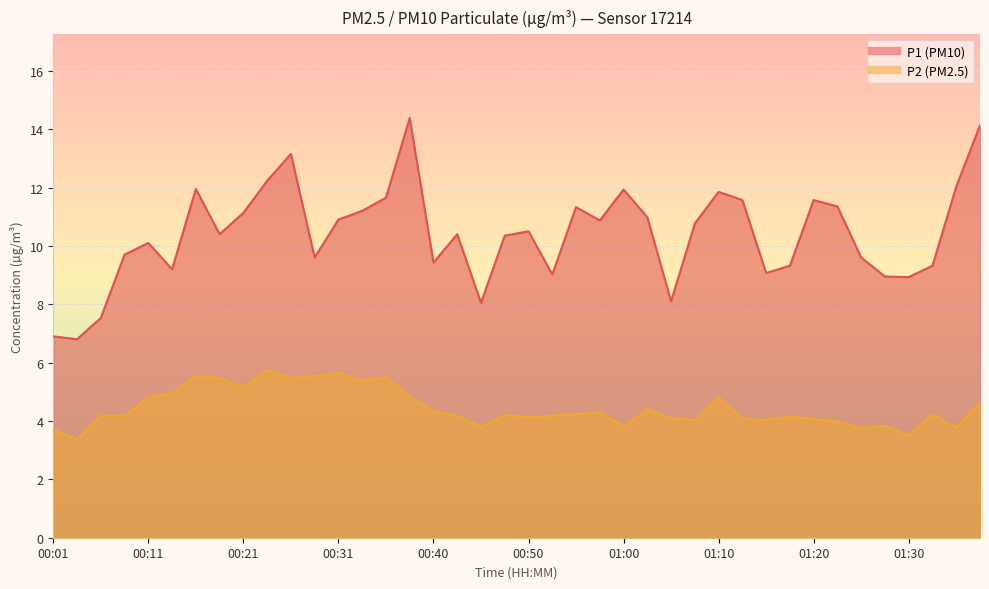

Which series changed the most between 00:01 and 00:58?

P1